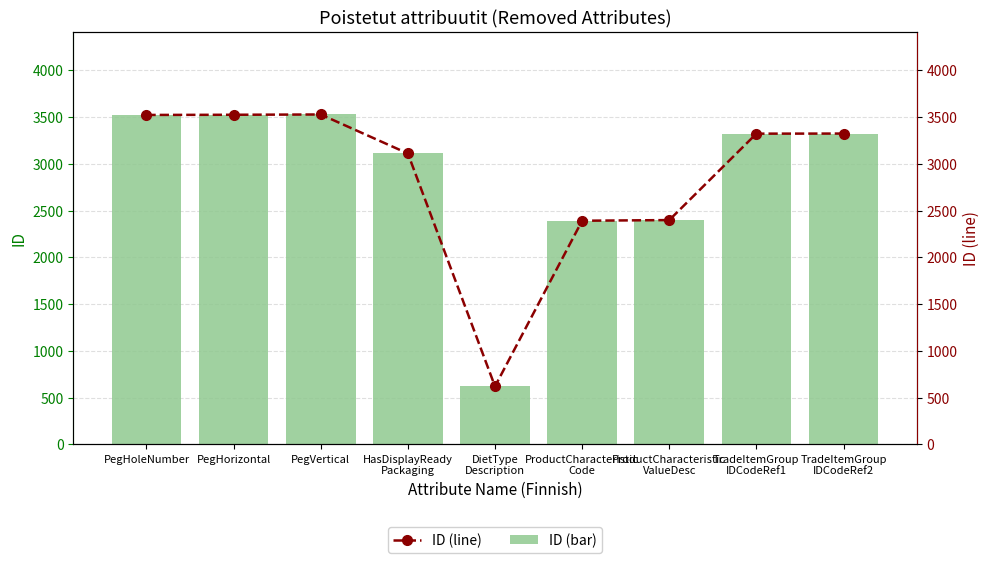

What is the sum of all ID values?

25746